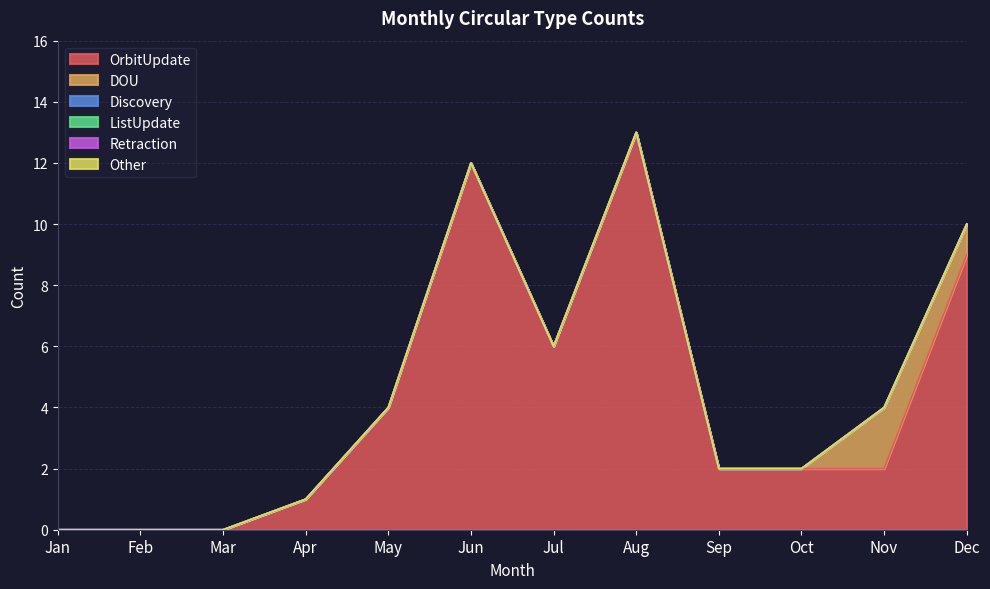

Which category has the highest value in the Discovery series?

Jan